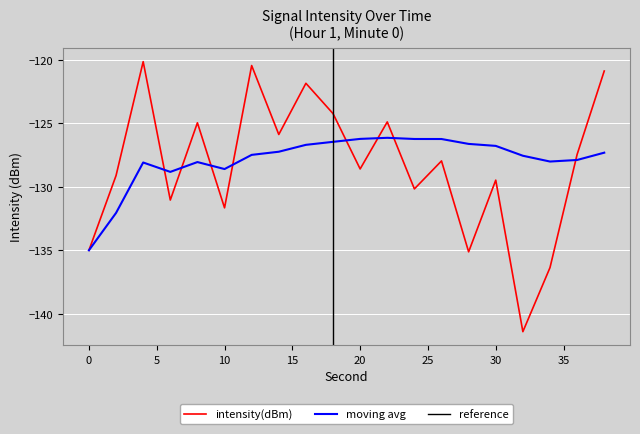

At which category does intensity(dBm) reach its first local valley?

6